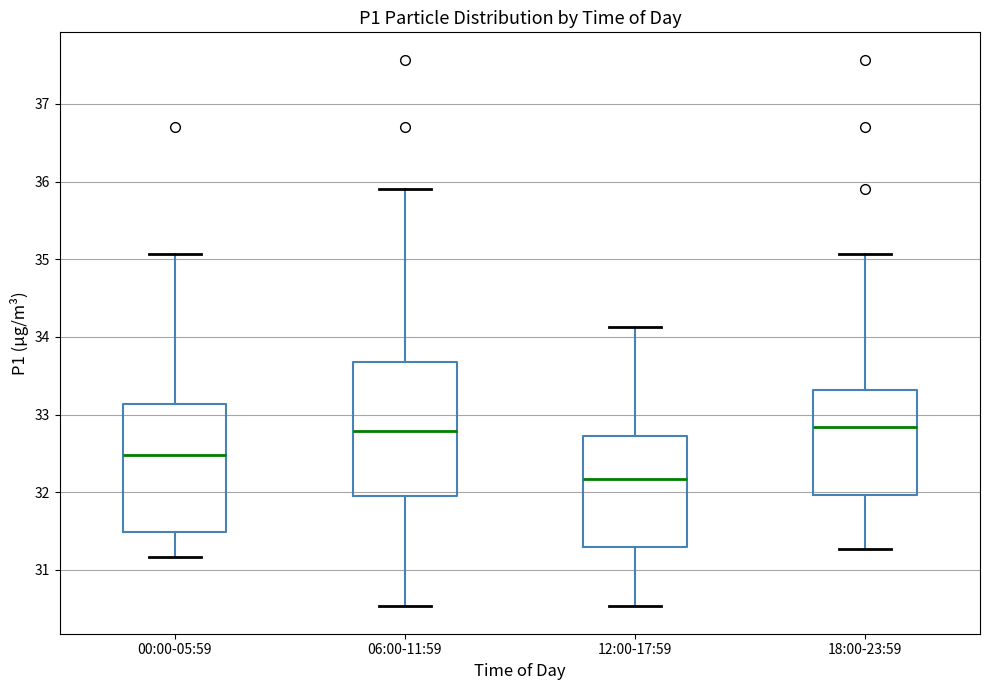

Reading left to right, read every box against the y-axis: the position of its median line, the range the box covers, and the ends of its whiskers. The values are not printed on the chart, so give them approximately, as read against the axis.

00:00-05:59: median 32.5, box 31.5 to 33.1, whiskers 31.2 to 35.1
06:00-11:59: median 32.8, box 31.9 to 33.7, whiskers 30.5 to 35.9
12:00-17:59: median 32.2, box 31.3 to 32.7, whiskers 30.5 to 34.1
18:00-23:59: median 32.8, box 32.0 to 33.3, whiskers 31.3 to 35.1